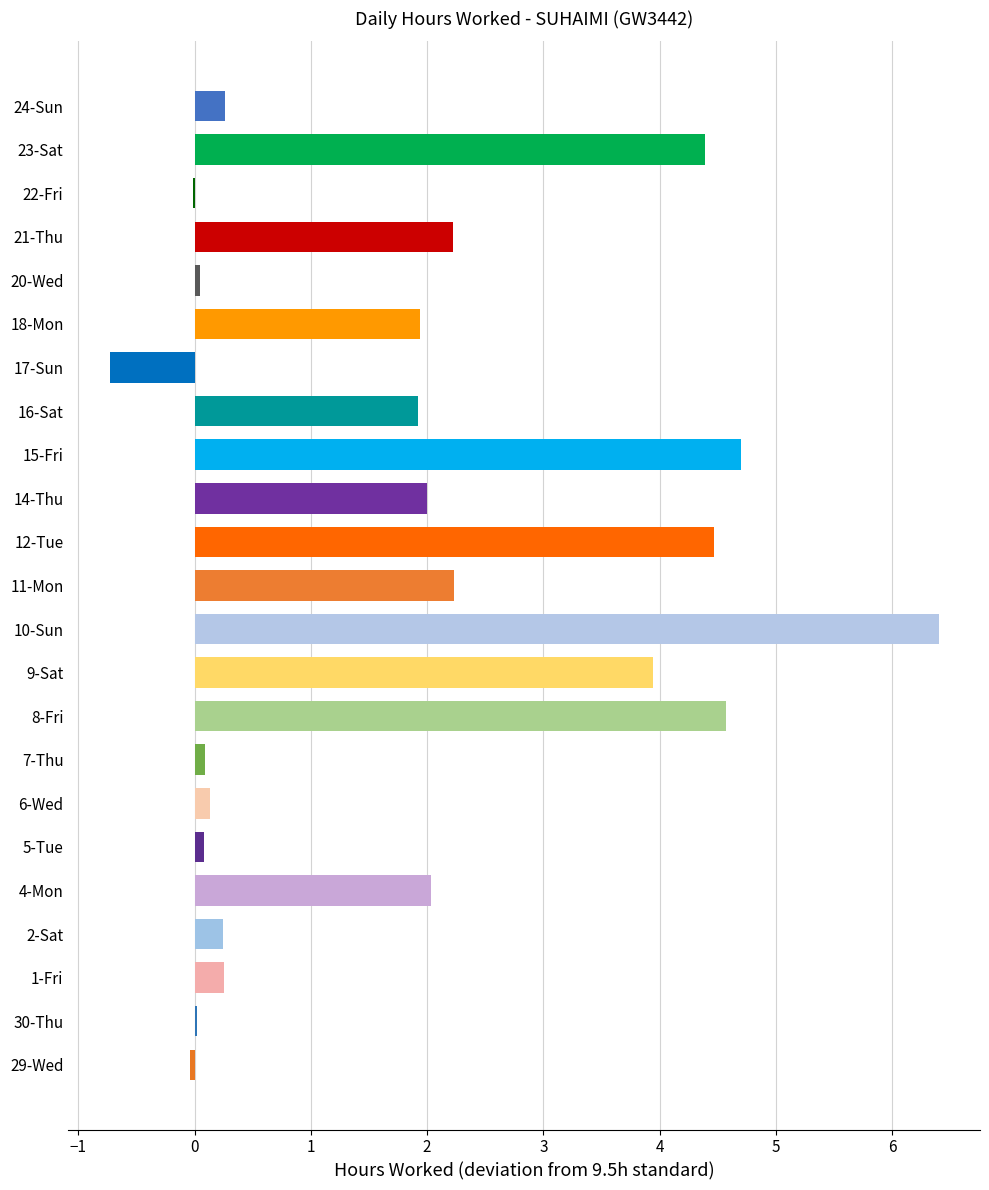

Are the bars horizontal?

Yes